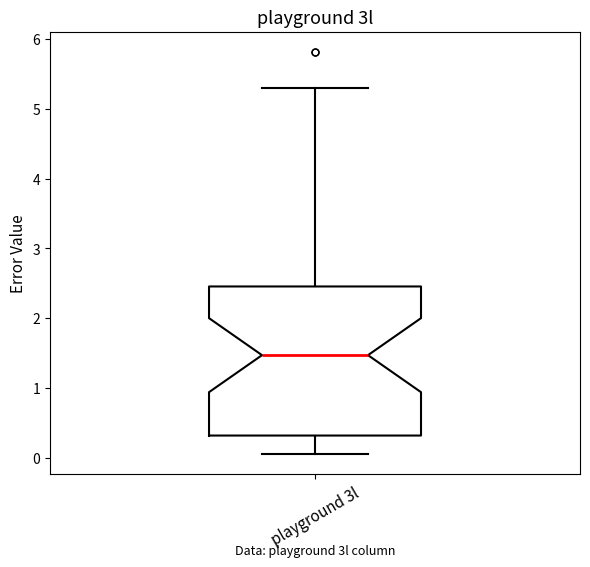

Where is the upper edge of the box for playground 3l on the y-axis? The values are not printed on the chart, so give them approximately, as read against the axis.

2.5